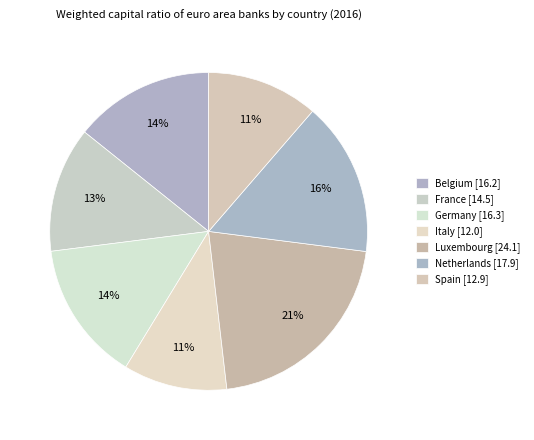

True or false: Germany accounts for 6% of the total.

False